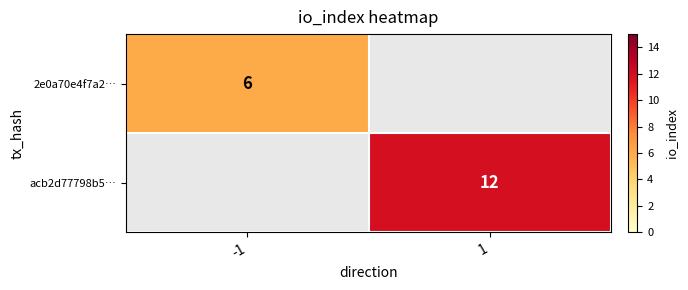

Is the value of 2e0a70e4f7a2… at -1 greater than the value of acb2d77798b5… at 1?

No